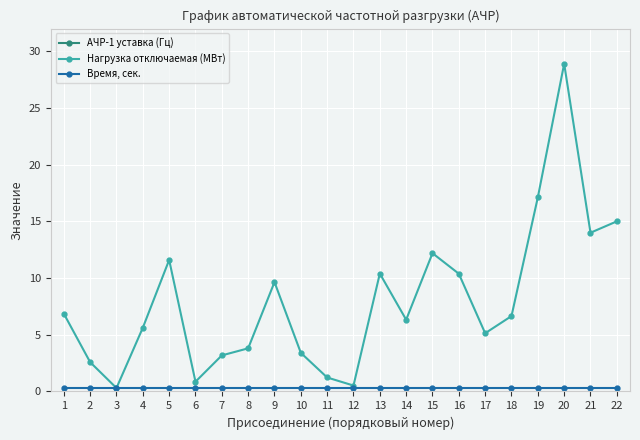

At how many categories does at least one series exceed 33?

22